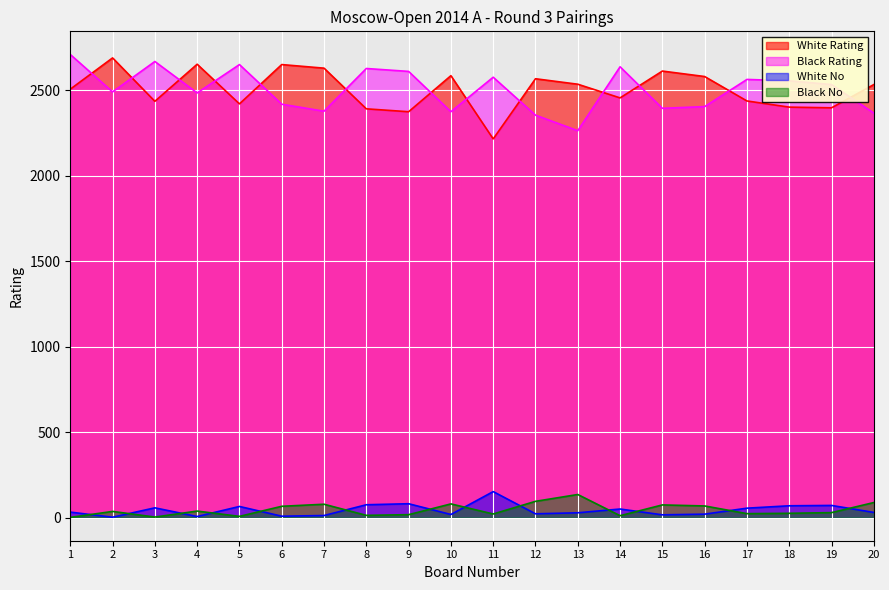

True or false: Black No has a value of 88 at 20.

True